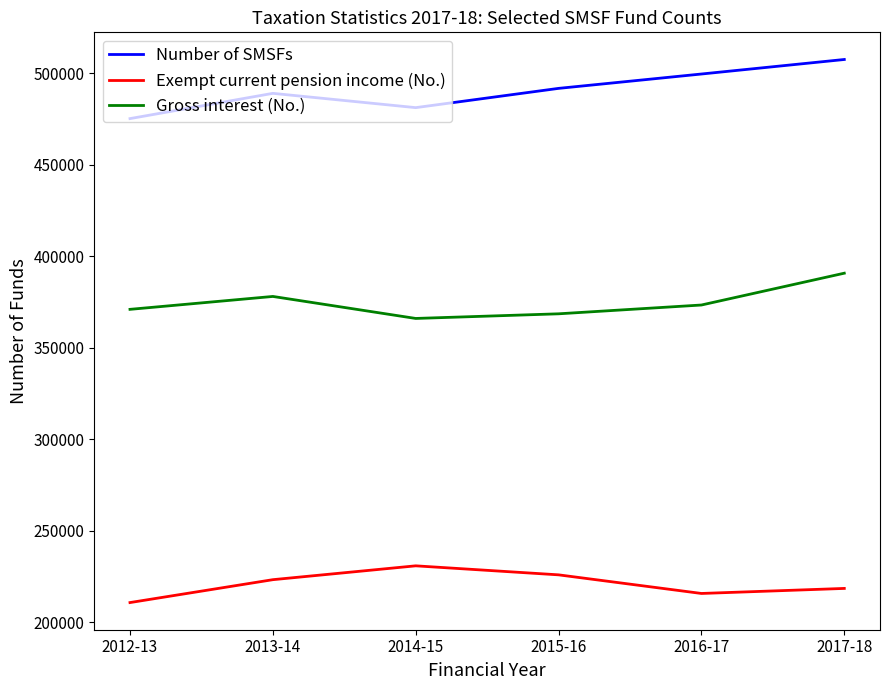

What is the difference between the highest and lowest values at 2017-18?

288928